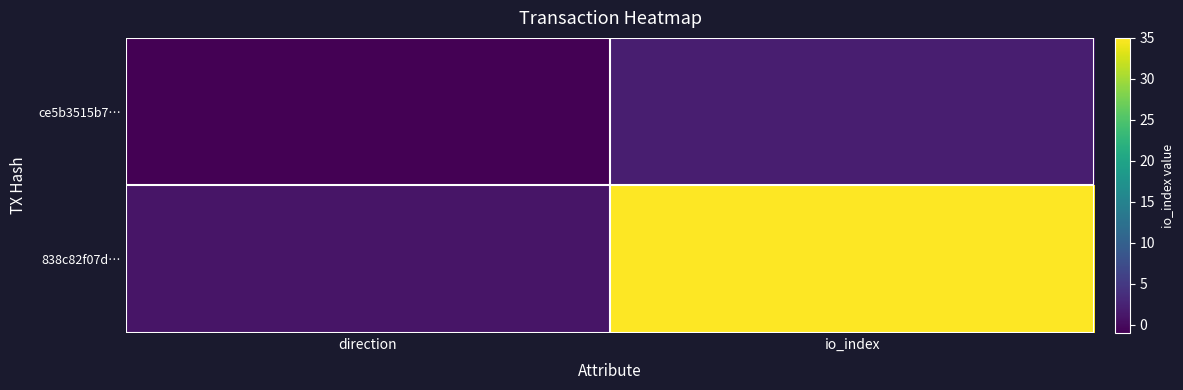

Reading left to right, what are all the values shown in this chart?

ce5b3515b7…: direction=-1	io_index=2
838c82f07d…: direction=1	io_index=35